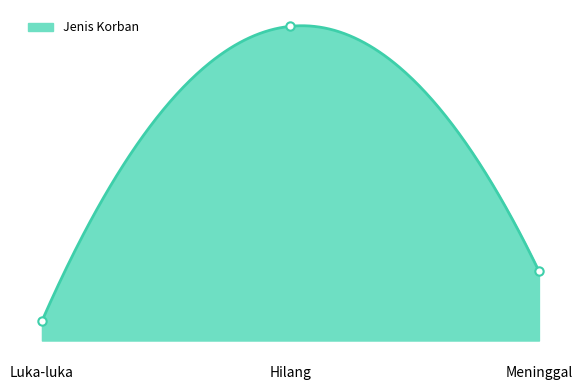

What is the average value?

62